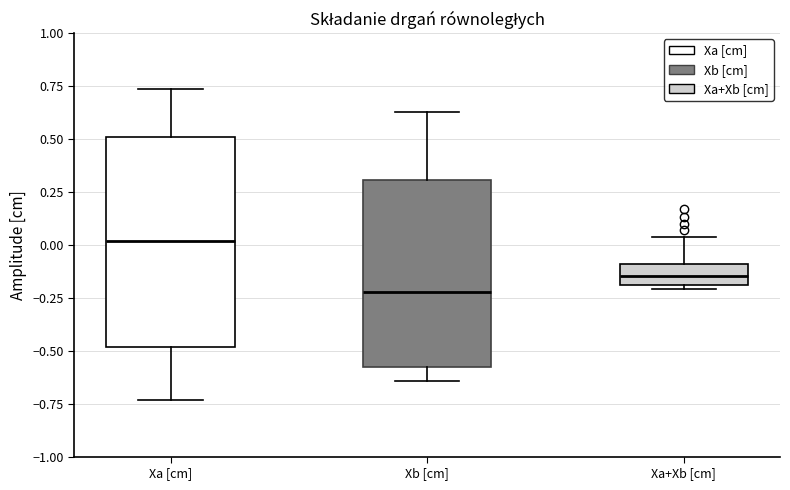

Reading left to right, transcribe this box plot: for each box, give where its median line is, the range the box spans, and where its two whiskers end, as read against the y-axis. The values are not printed on the chart, so give them approximately, as read against the axis.

Xa [cm]: median 0.00, box -0.50 to 0.50, whiskers -0.75 to 0.75
Xb [cm]: median -0.20, box -0.60 to 0.30, whiskers -0.65 to 0.65
Xa+Xb [cm]: median -0.15, box -0.20 to -0.10, whiskers -0.20 (just below the box's lower edge) to 0.05